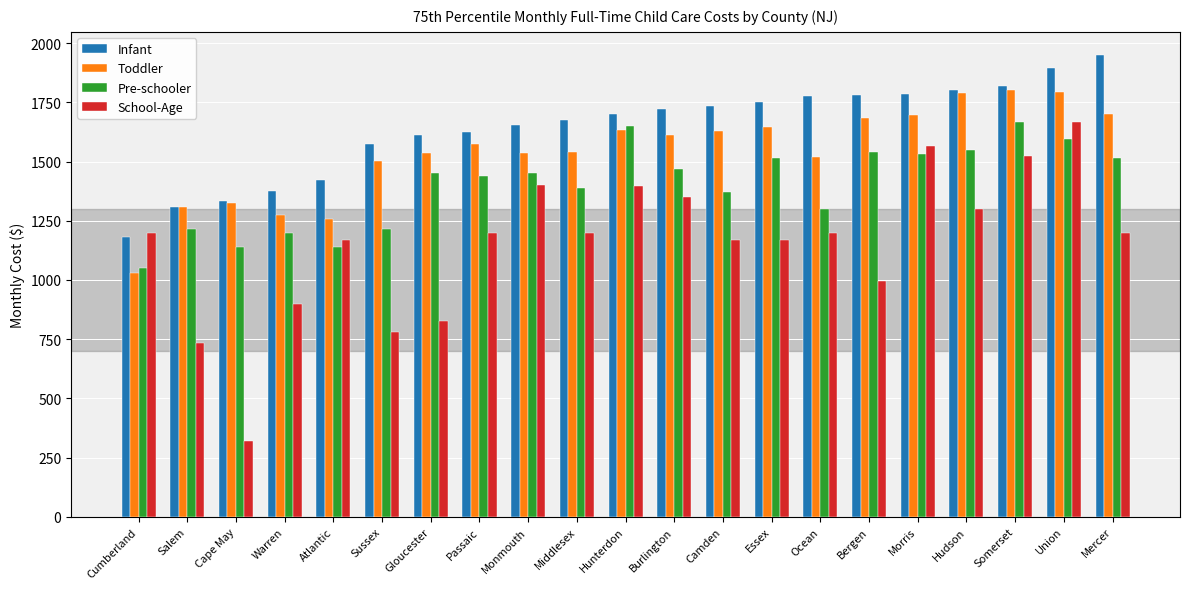

Read the School-Age value at Morris.

1565